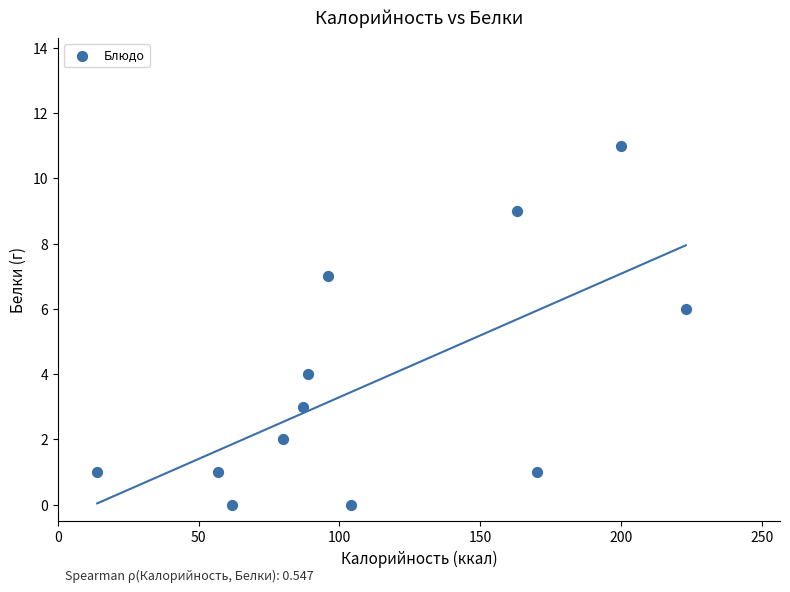

What is the average X value?

112